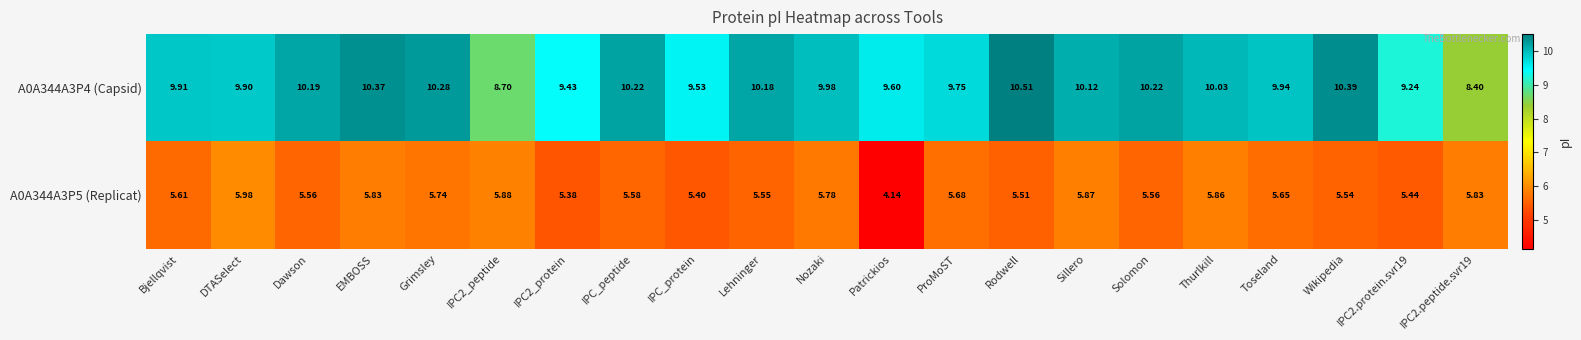

At which category is the sum across all series the highest?

EMBOSS